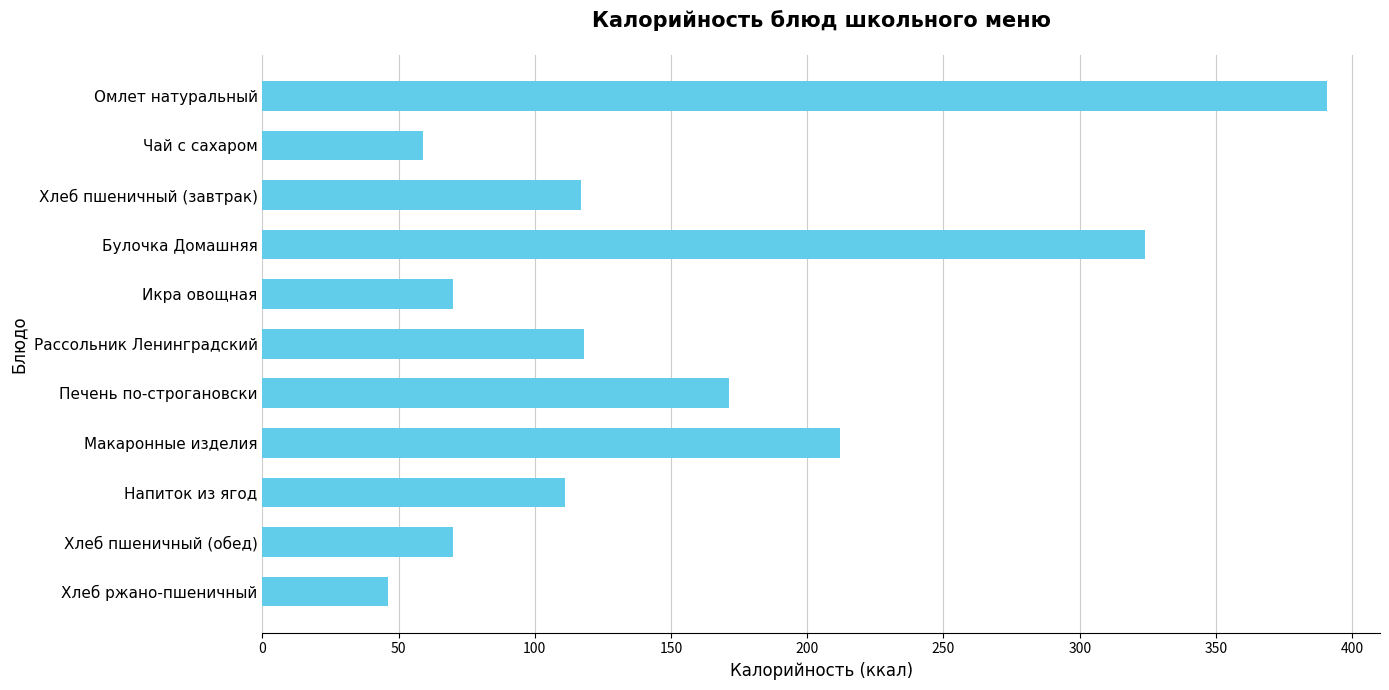

What is the minimum value shown in the chart?

46.0